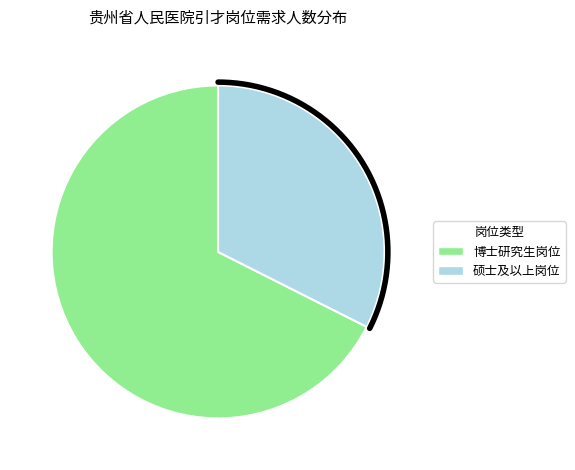

True or false: 心理科医师 accounts for 17% of the total.

False